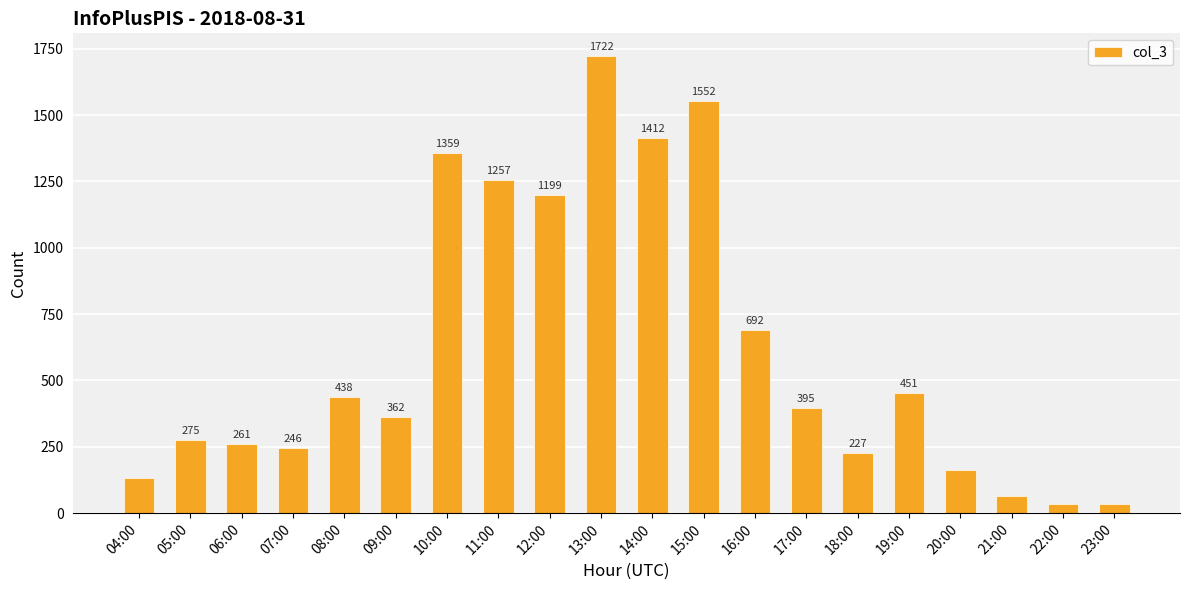

Is it true that the value at 15:00 is 1552?

True